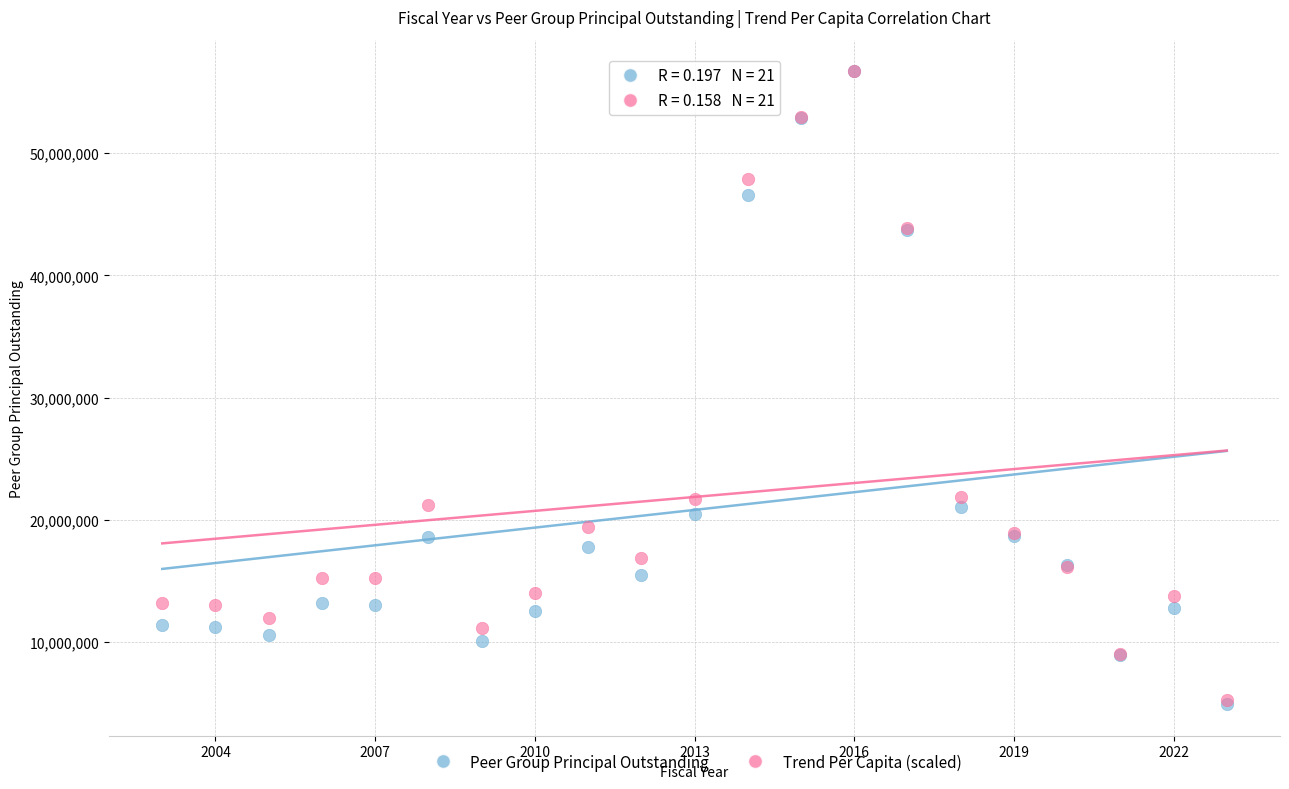

Which series has the widest spread of Y values?

Peer Group Principal Outstanding